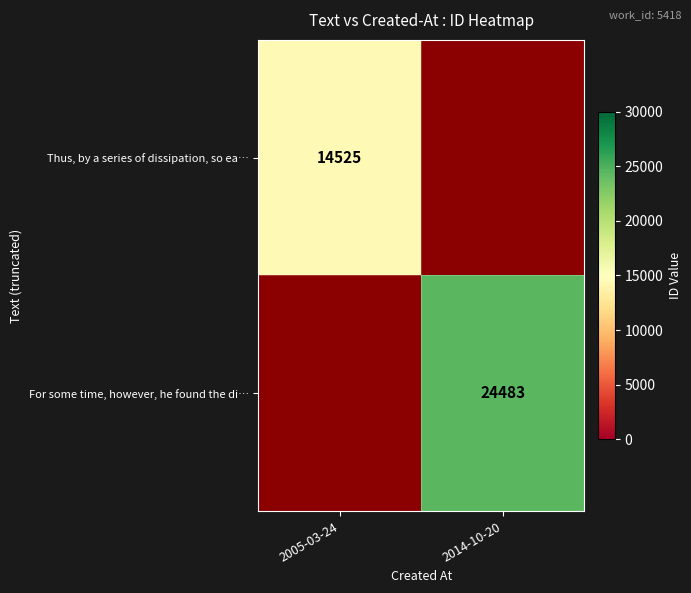

Is the value of For some time, however, he found the di… at 2014-10-20 greater than the value of Thus, by a series of dissipation, so ea… at 2005-03-24?

Yes